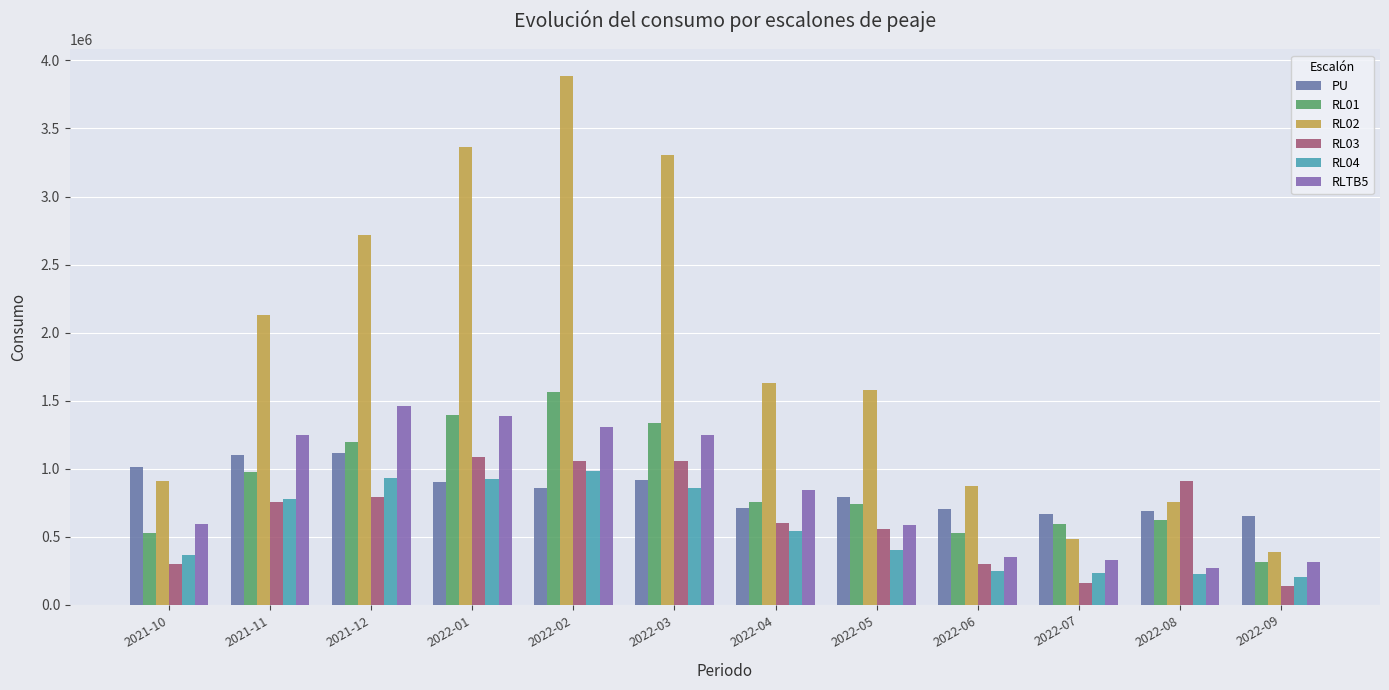

How many bars are there in total?

72